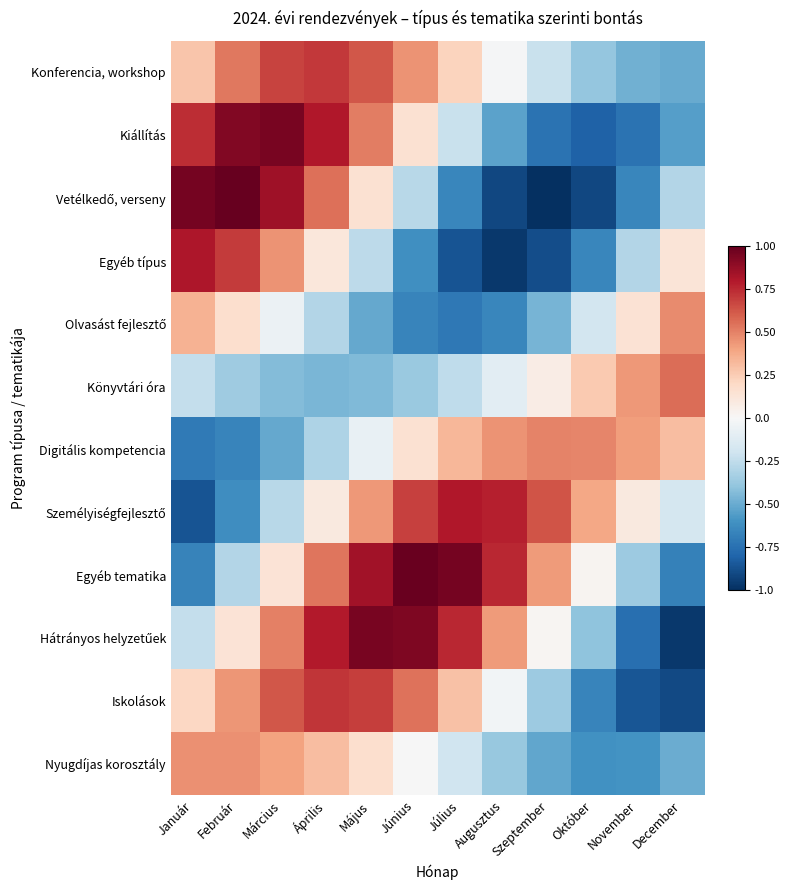

Count the number of categories in the chart.

12